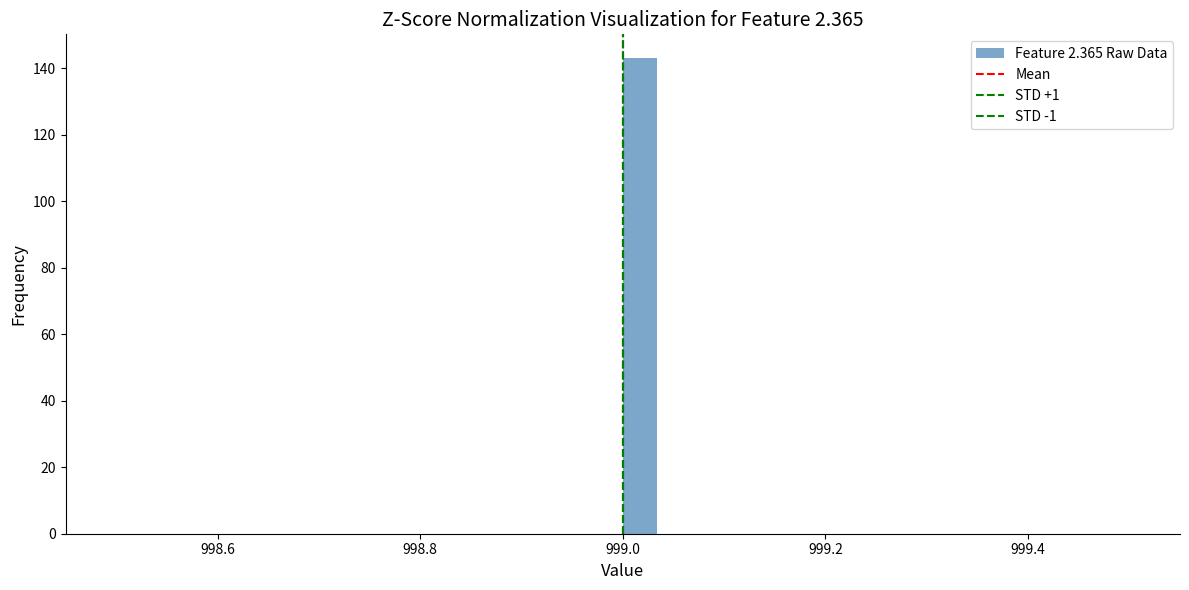

Read against the x-axis, roughly where is the centre of the tallest bar?

999.02